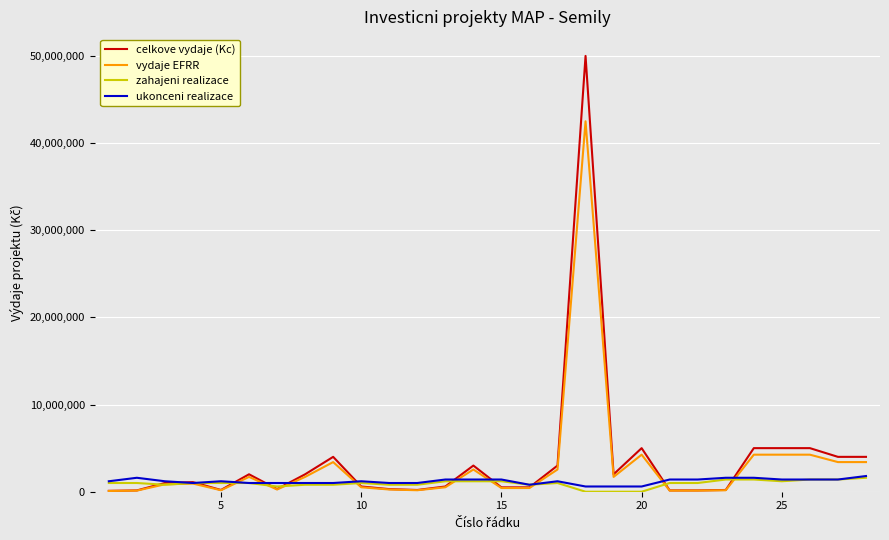

What is the difference between the second highest and second lowest values in the zahajeni realizace series?

1400000